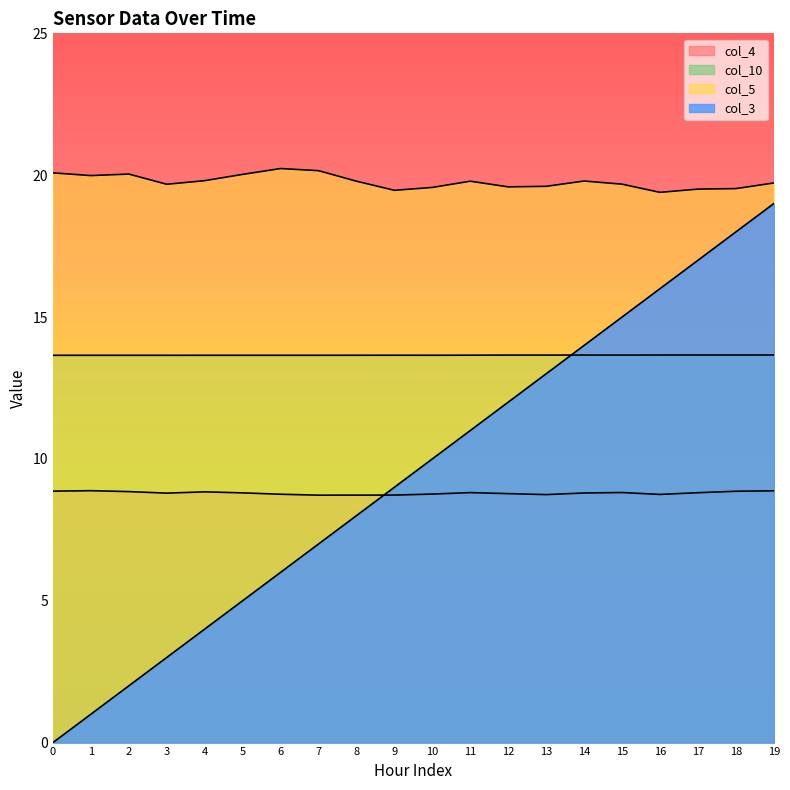

At how many categories does at least one series exceed 11?

20